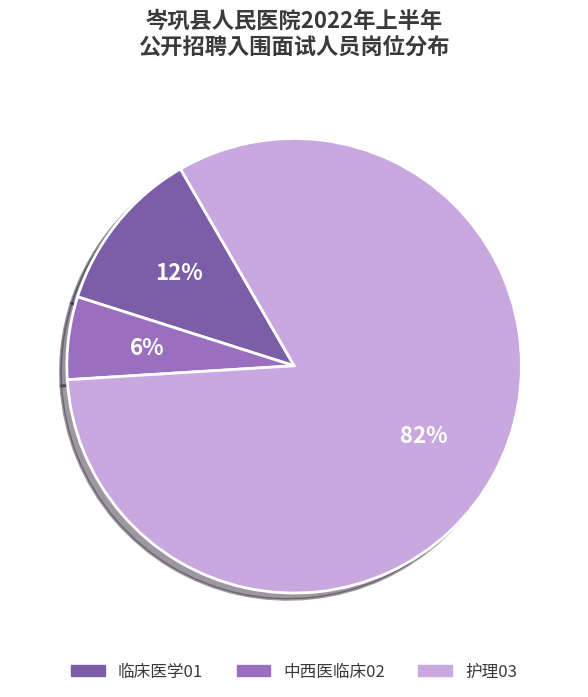

The 护理03 slice represents 82% of the pie. True or false?

True